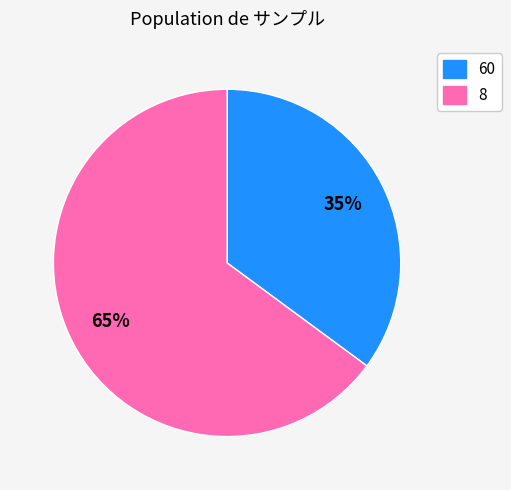

Which category has the biggest portion of the pie?

8